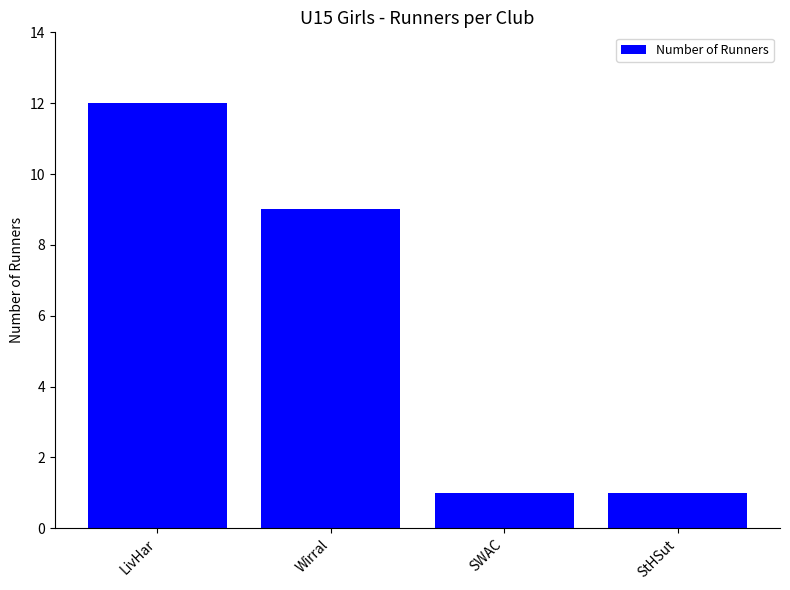

Approximately how many times larger is the value at Wirral compared to StHSut?

9.0